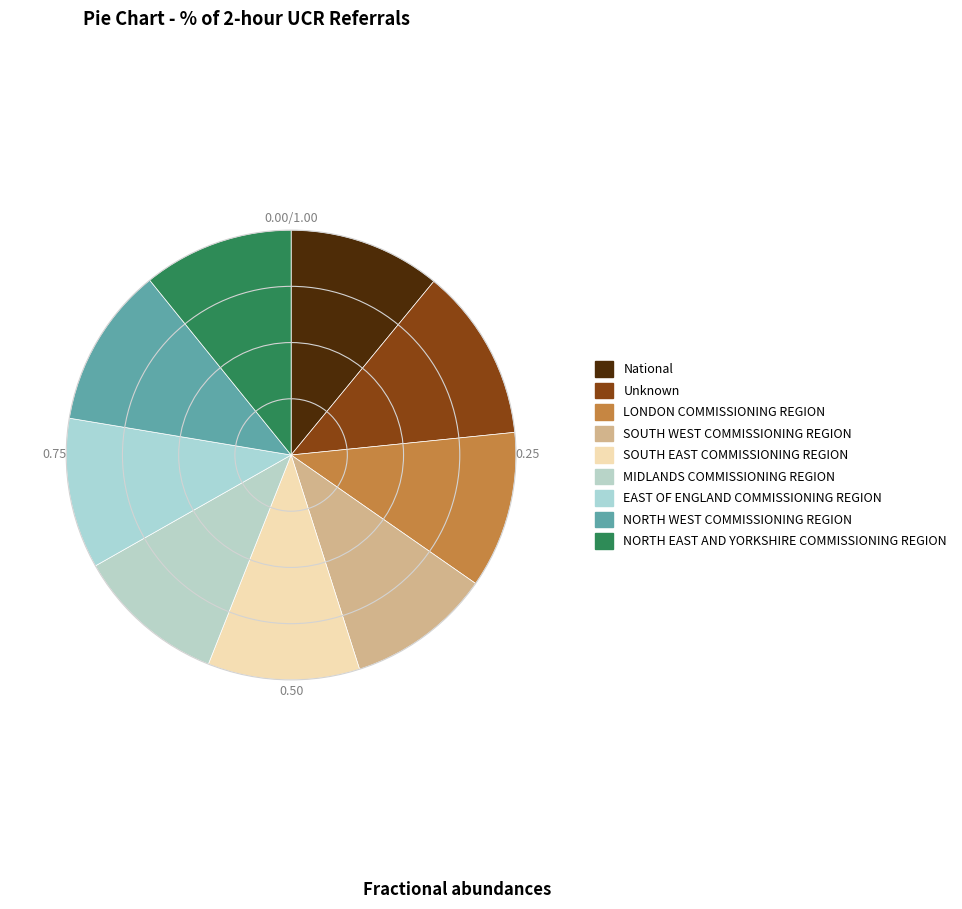

True or false: Unknown accounts for 12% of the total.

True